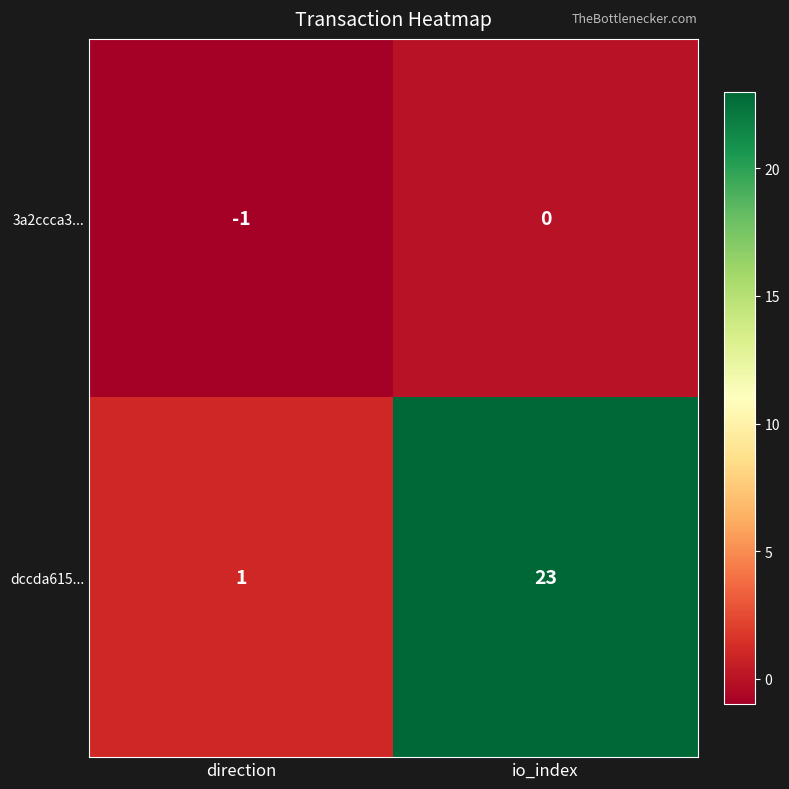

Is it true that dccda615... equals 23 at io_index?

True